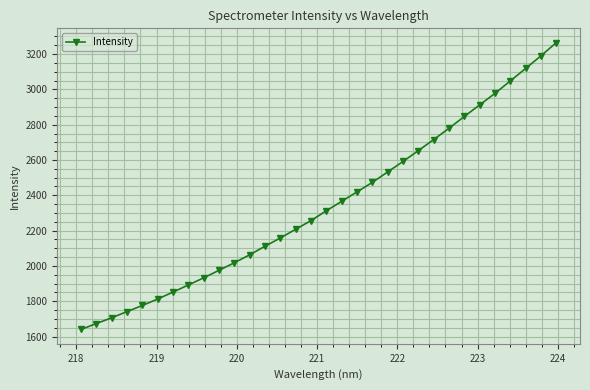

What is the value of the 18th point from the left?

2366.3